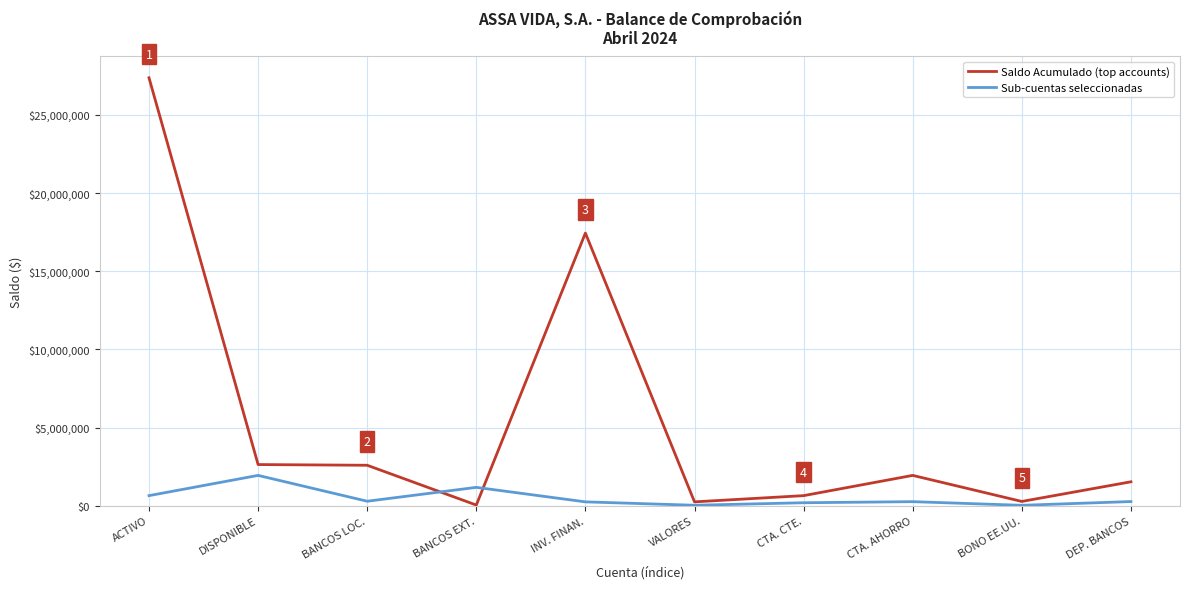

At which category is the sum across all series the highest?

ACTIVO